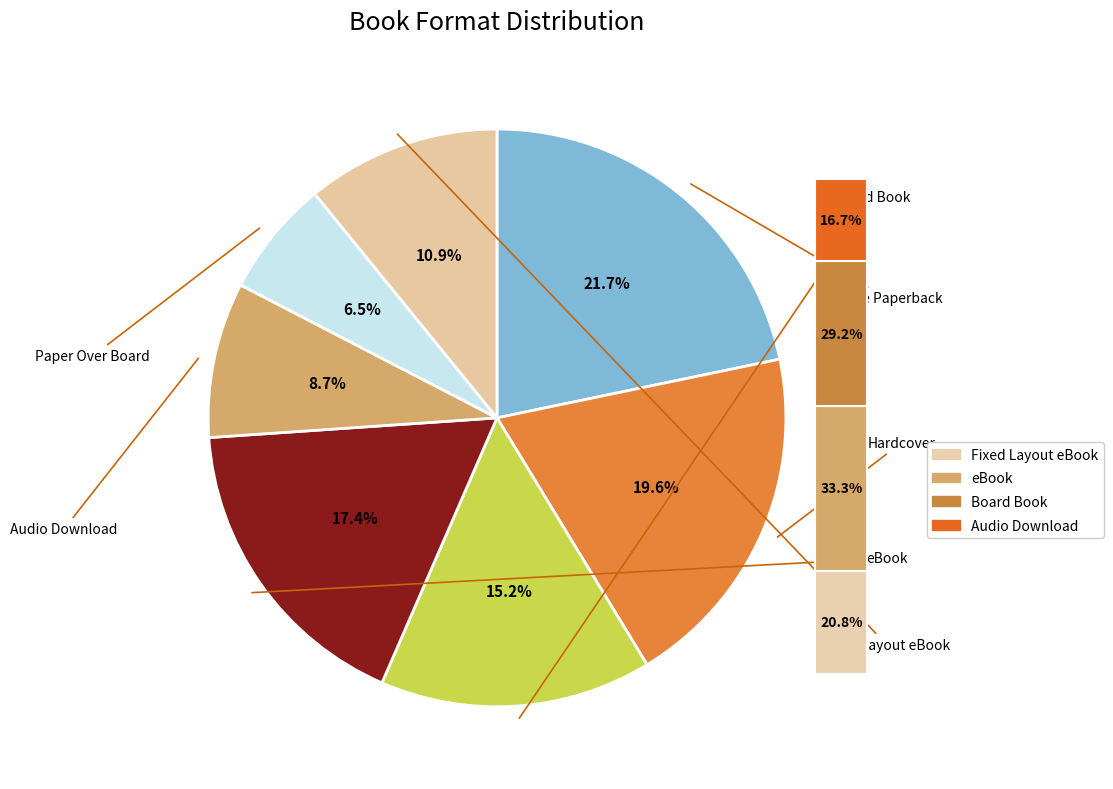

What is the smallest slice in the pie chart?

Paper Over Board